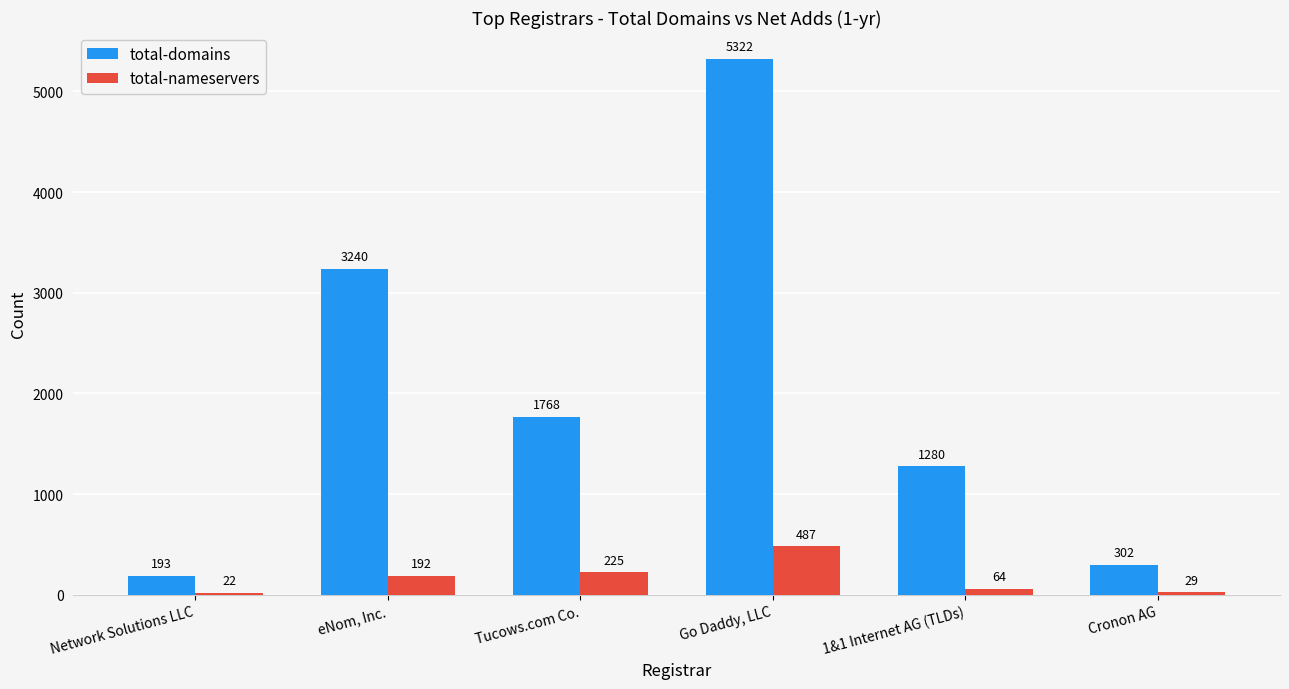

What is the greatest value displayed?

5322